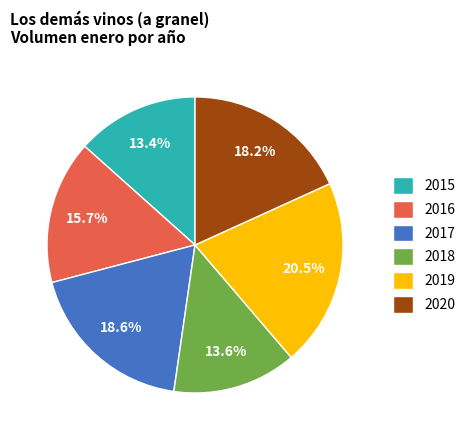

To the nearest percent, what is the combined percentage of 2015 and 2018?

27%